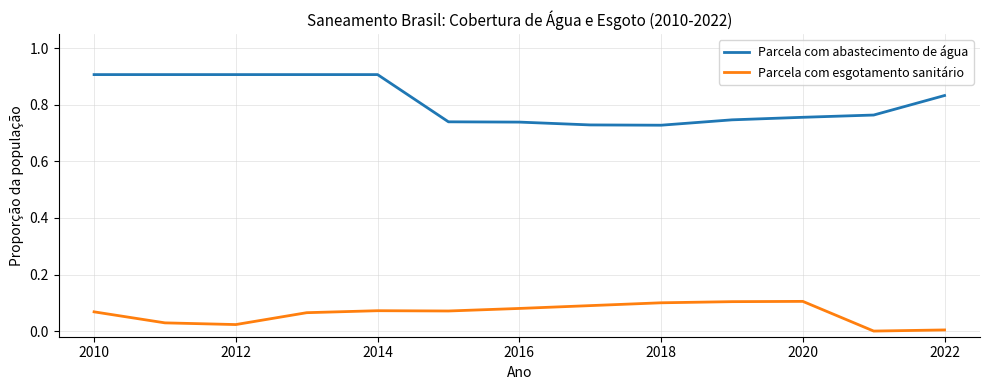

Does the chart display data point markers on the line(s)?

No